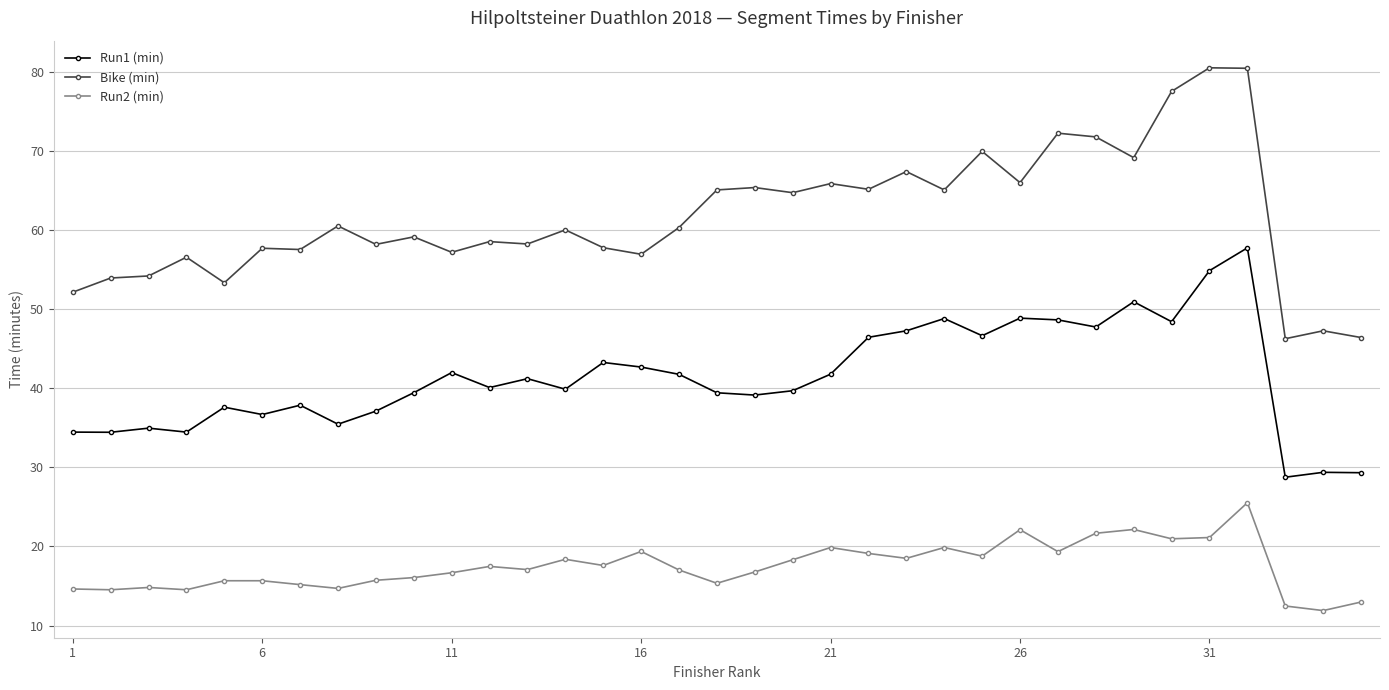

What is the average value of the Run2 (min) series?

17.5